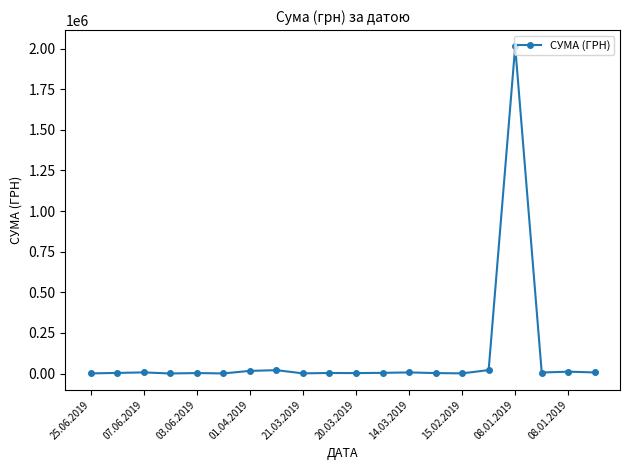

What is the average value?

106716.2